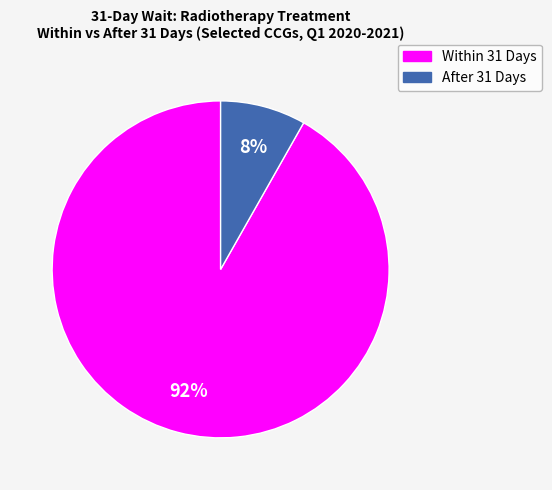

To the nearest percent, what is the difference between the largest and smallest slice percentages?

84%